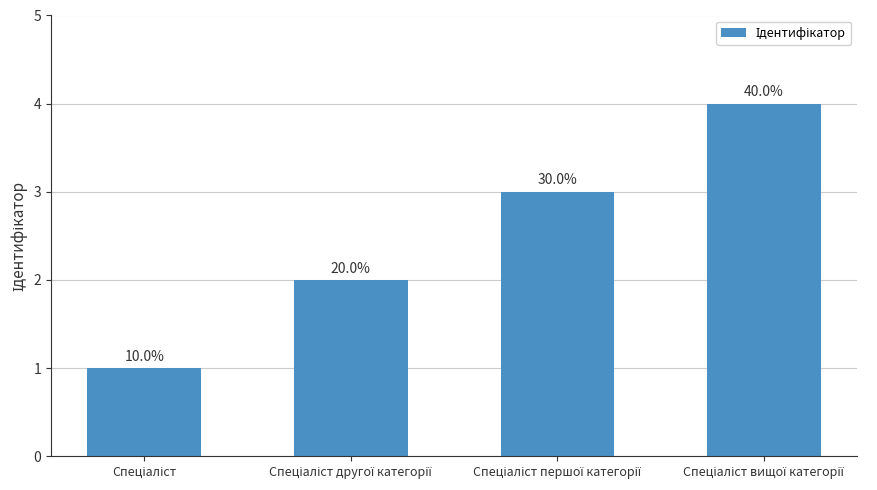

List the labels in order of value, largest first.

Спеціаліст вищої категорії, Спеціаліст першої категорії, Спеціаліст другої категорії, Спеціаліст